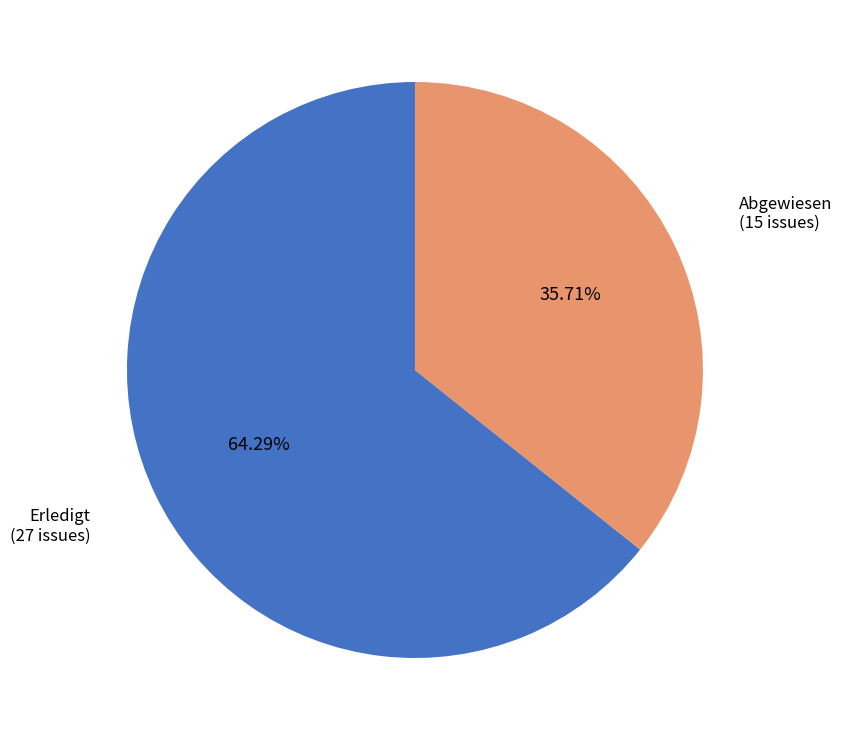

The Erledigt slice represents 59% of the pie. True or false?

False